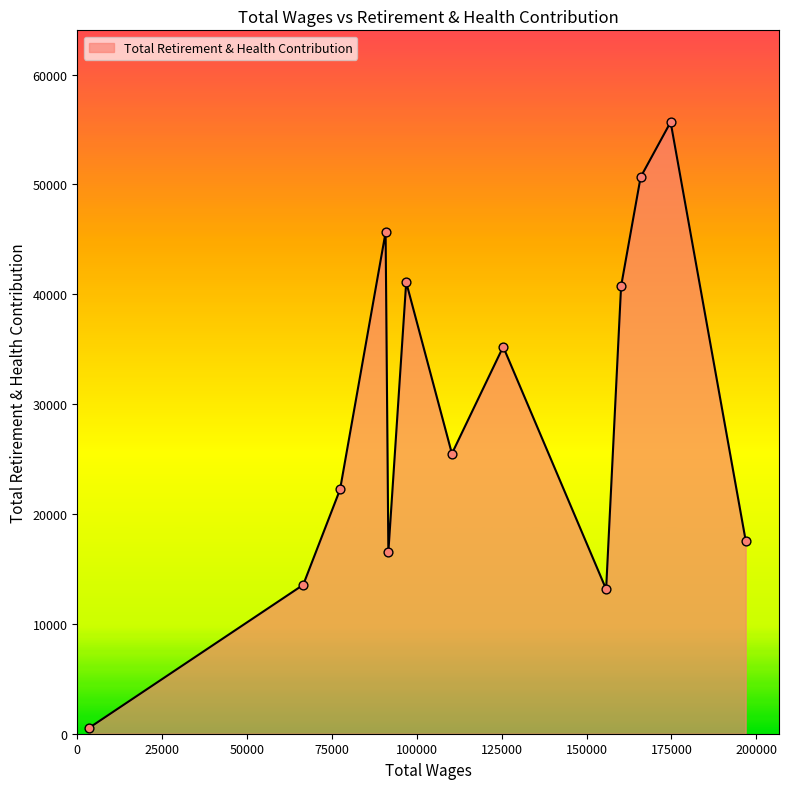

What is the greatest value displayed?

55670